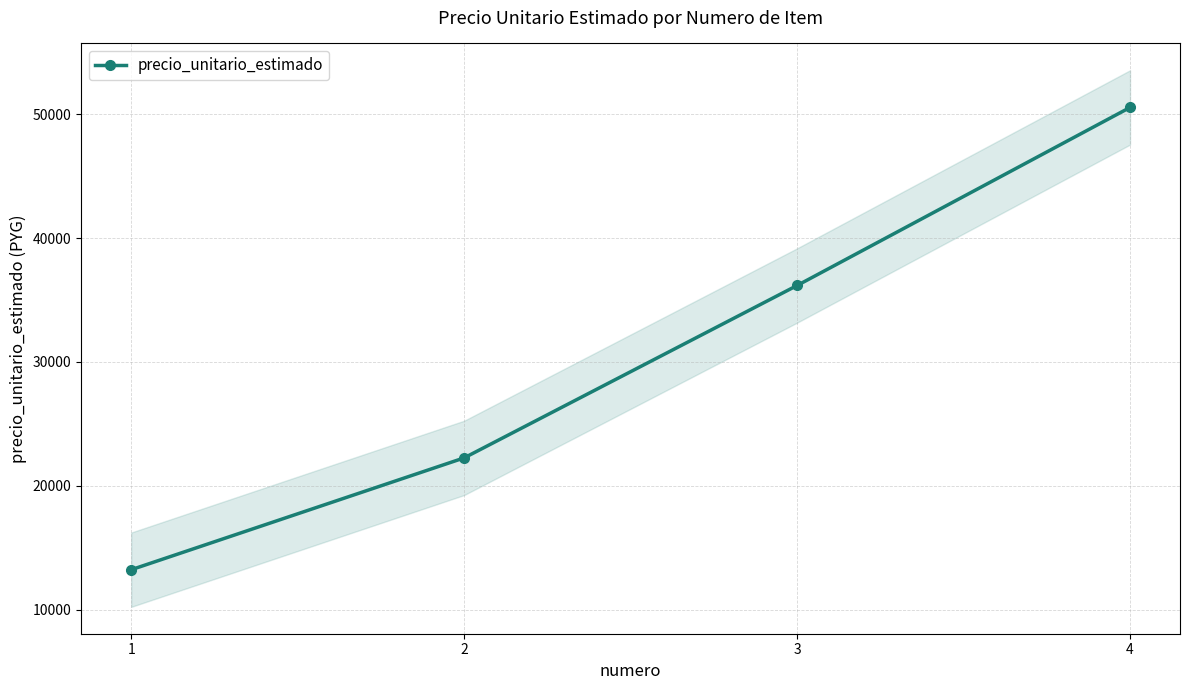

True or false: precio_unitario_estimado has more than 0 points higher than both neighbors.

False